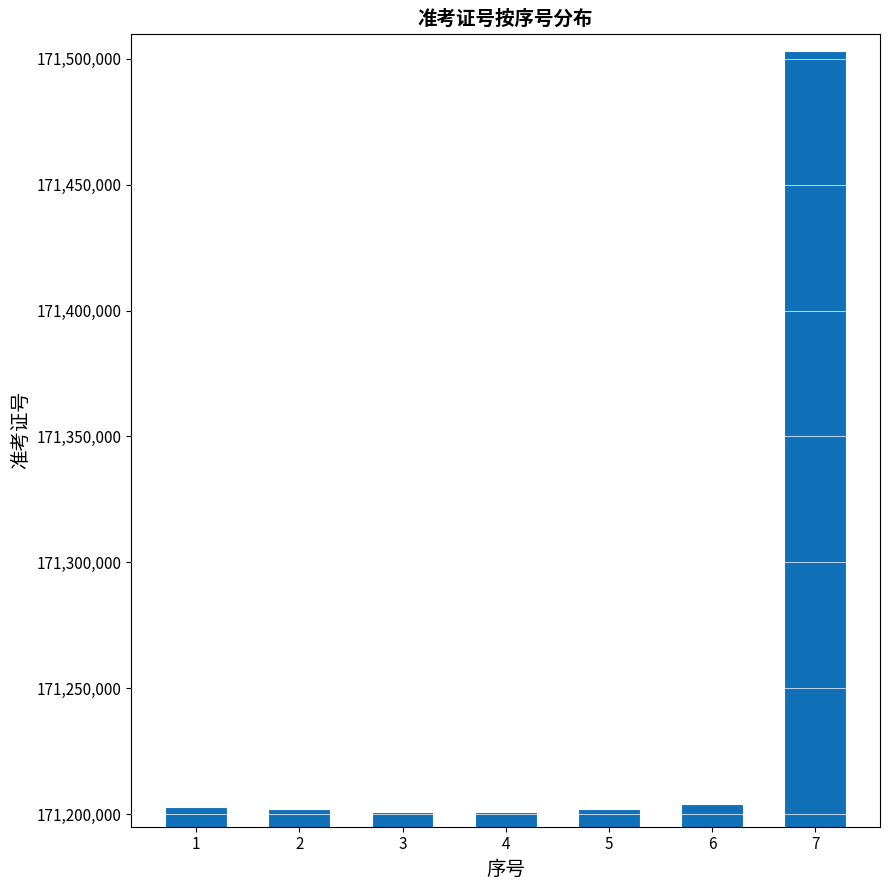

How many bars are there in total?

7